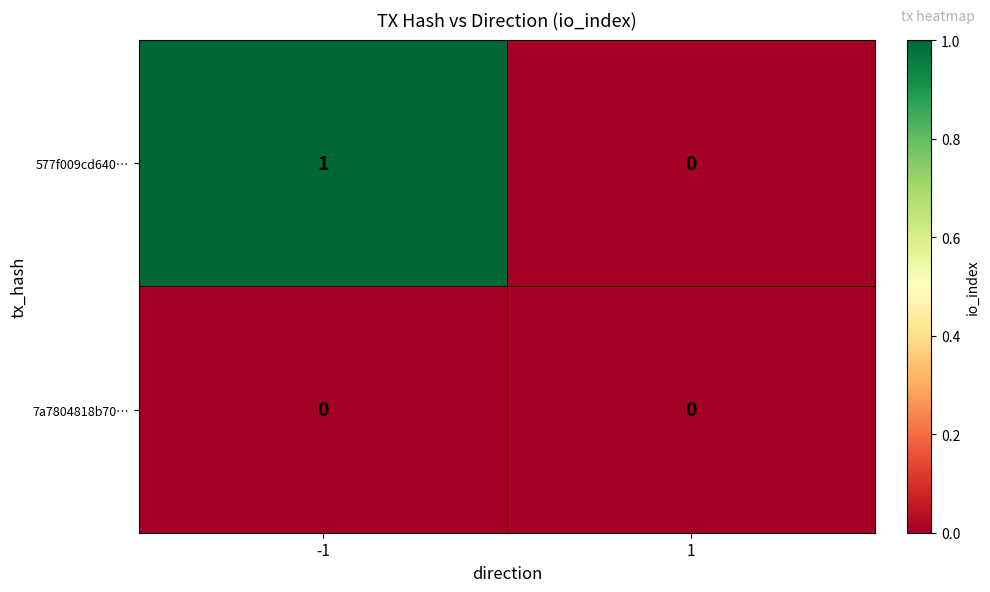

Count the number of categories in the chart.

2